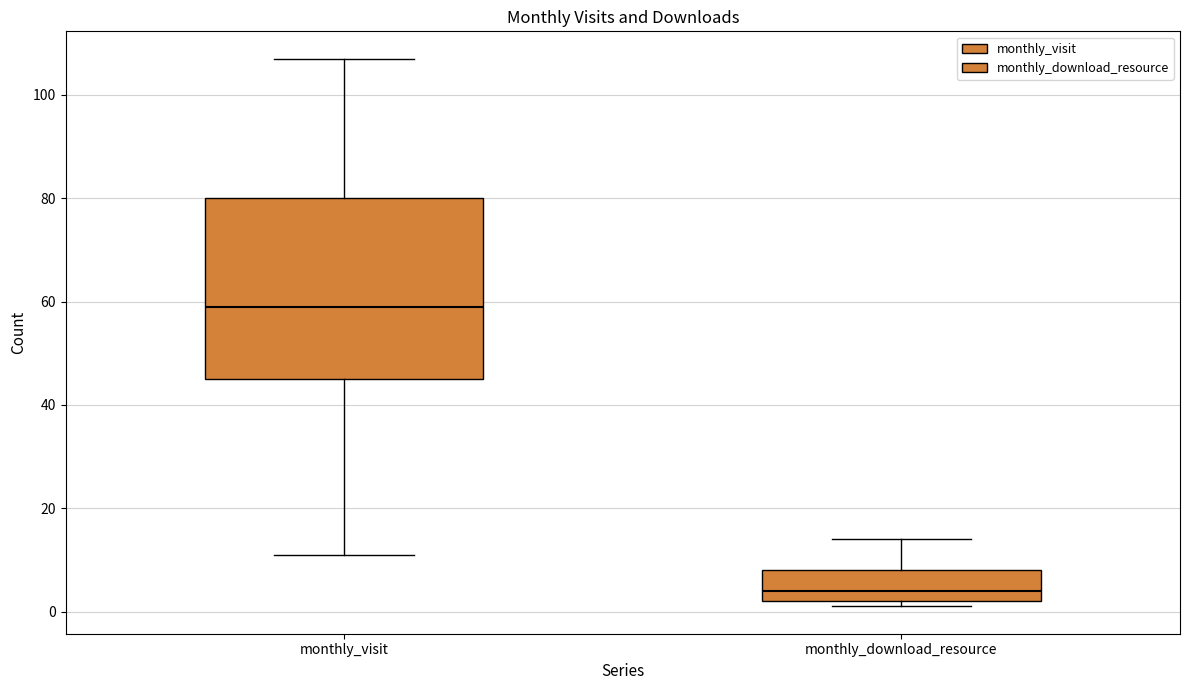

Reading left to right, read every box against the y-axis: the position of its median line, the range the box covers, and the ends of its whiskers. The values are not printed on the chart, so give them approximately, as read against the axis.

monthly_visit: median 60, box 46 to 80, whiskers 12 to 108
monthly_download_resource: median 4, box 2 to 8, whiskers 2 (just below the box's lower edge) to 14